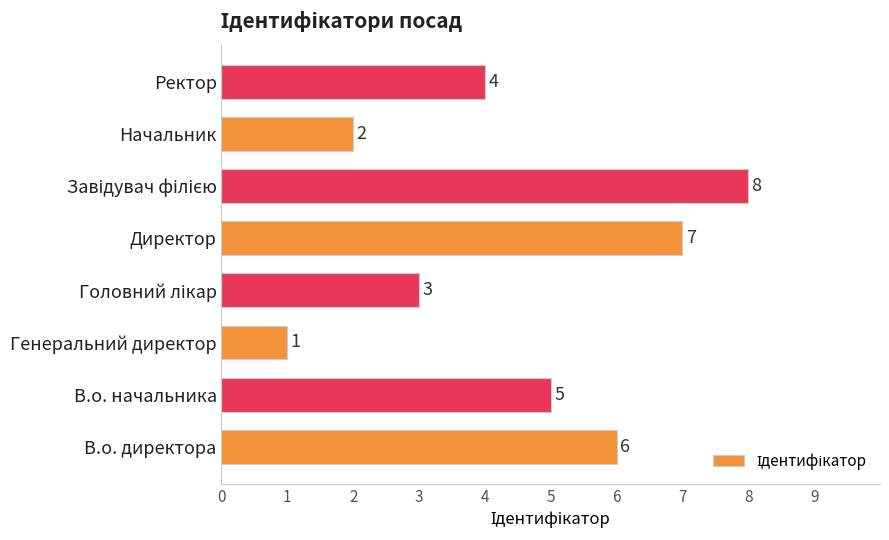

What is the ratio of the value at В.о. директора to the value at Директор?

0.9